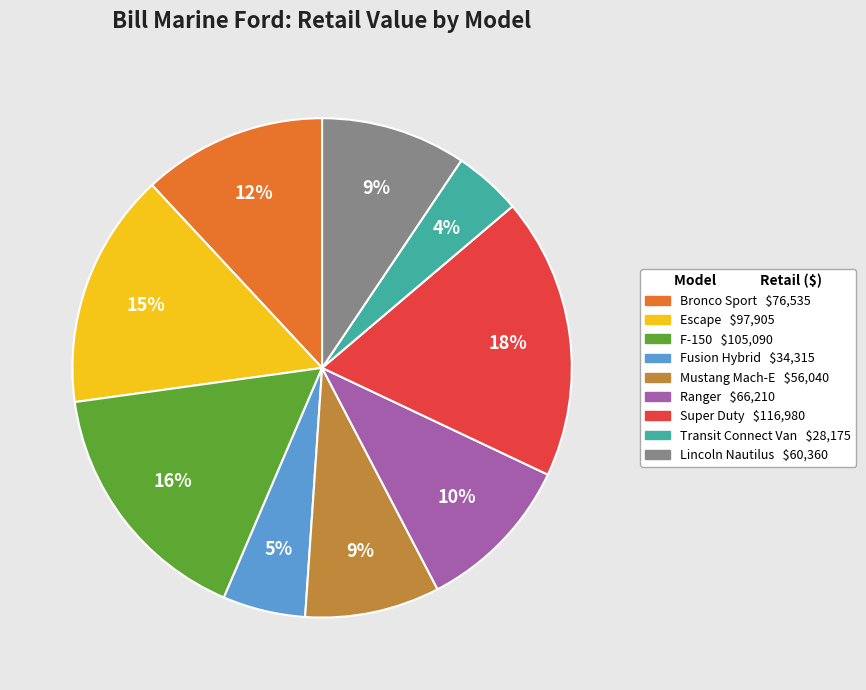

Combined, do Ranger and Mustang Mach-E account for over 50%?

No